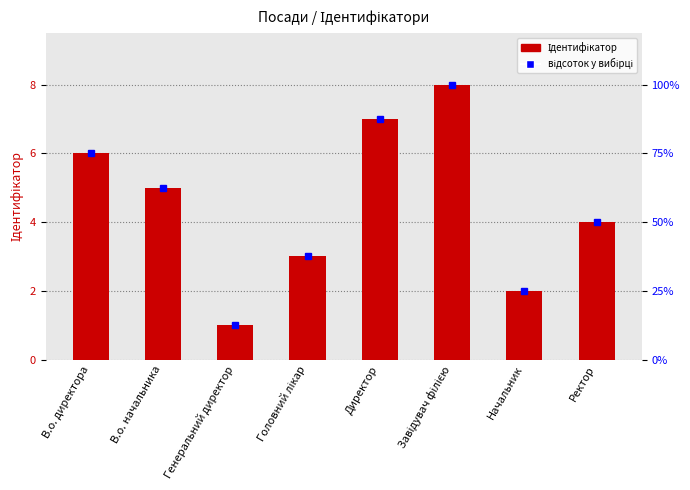

At which label is the value closest to 4?

Ректор